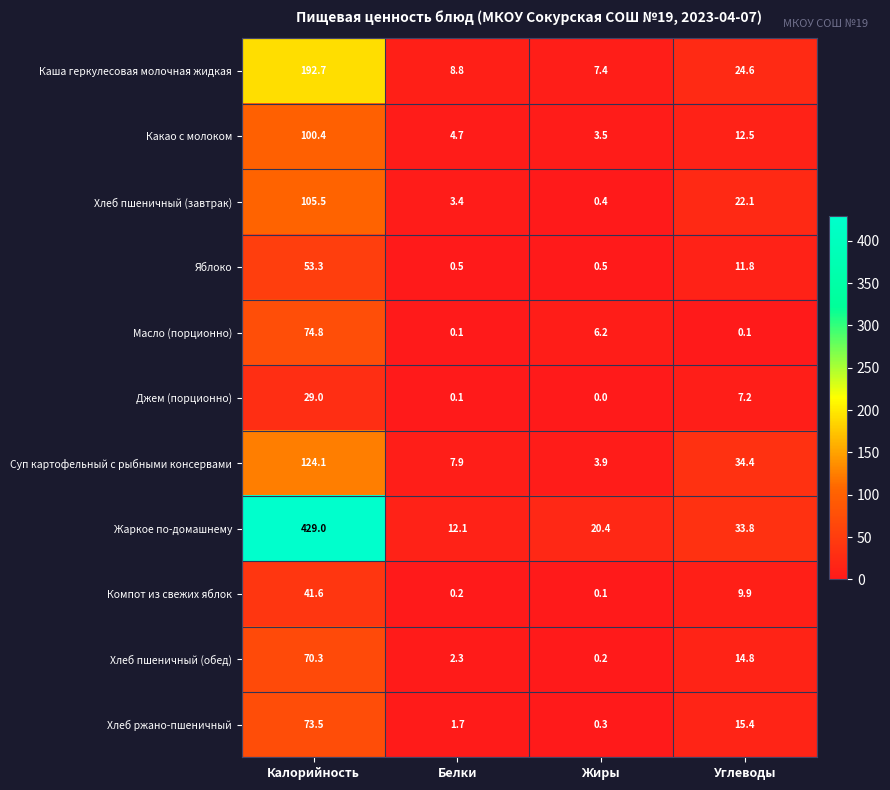

At which category does the chart reach its peak across all series?

Калорийность